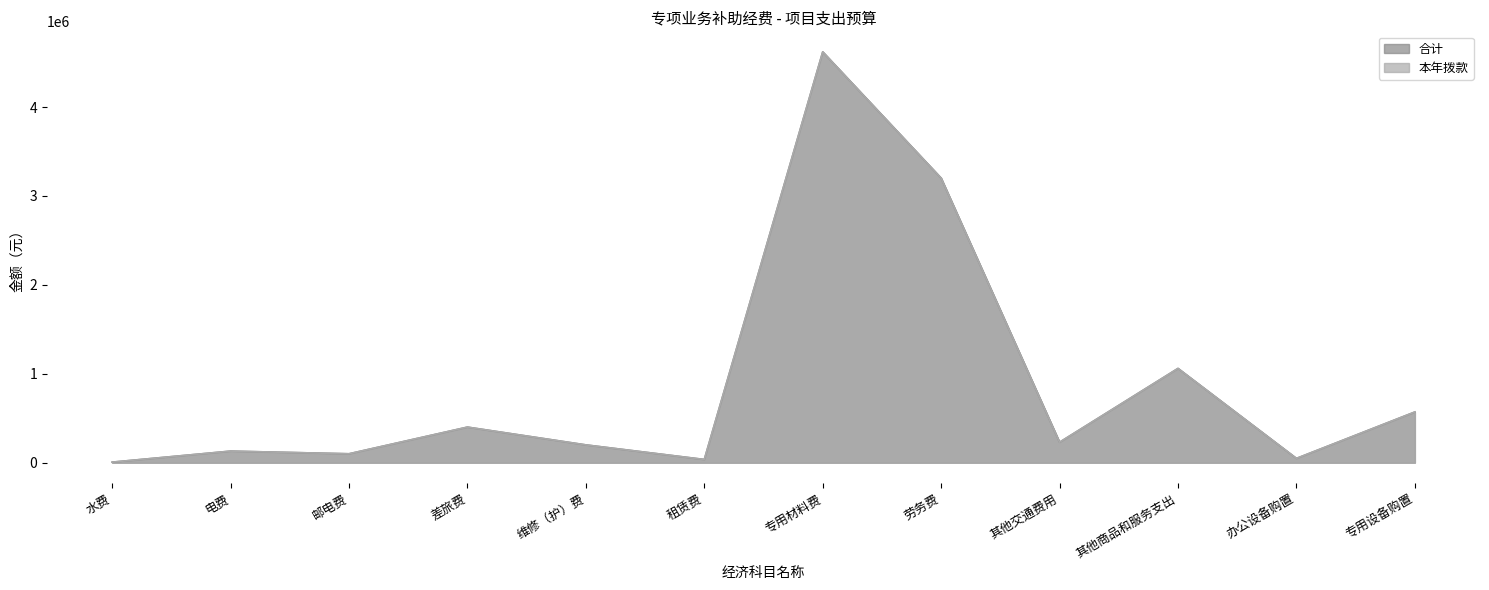

What is the difference between the 合计 values at 租赁费 and 维修（护）费?

164000